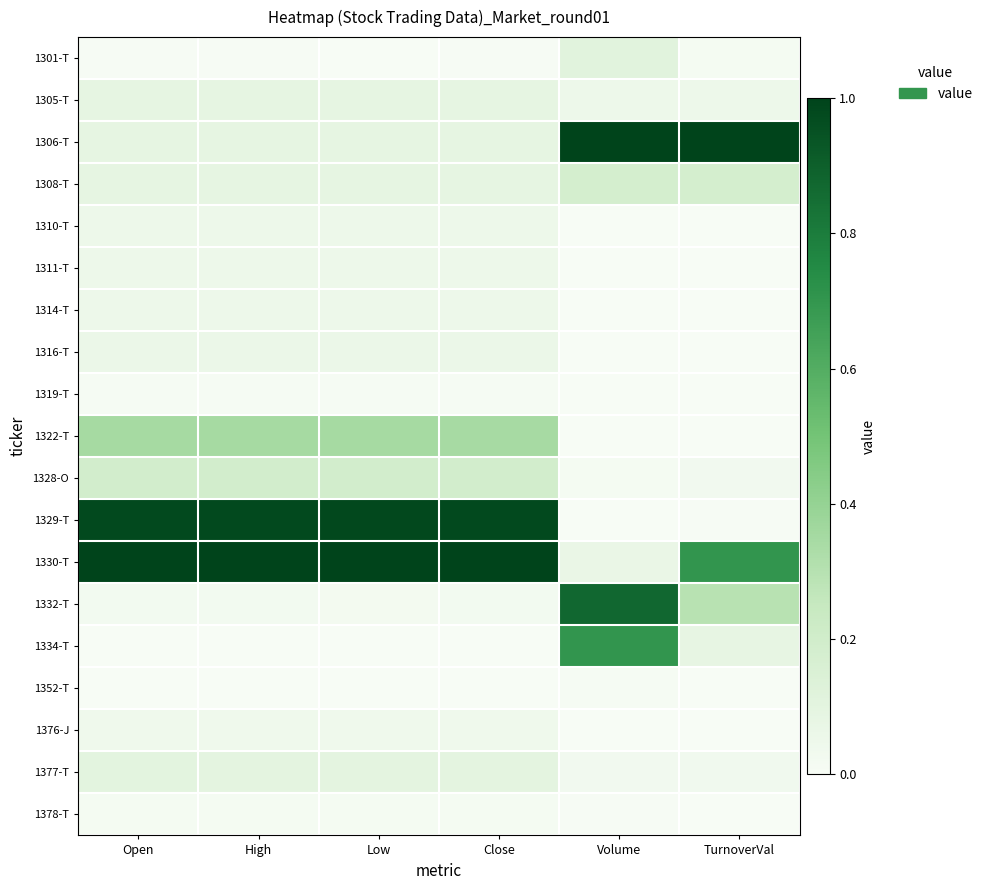

Reading left to right, list all the values displayed in this chart.

1301-T: Open=0.0	High=0.0	Low=0.0	Close=0.0	Volume=0.1	TurnoverVal=0.0
1305-T: Open=0.1	High=0.1	Low=0.1	Close=0.1	Volume=0.1	TurnoverVal=0.1
1306-T: Open=0.1	High=0.1	Low=0.1	Close=0.1	Volume=1.0	TurnoverVal=1.0
1308-T: Open=0.1	High=0.1	Low=0.1	Close=0.1	Volume=0.2	TurnoverVal=0.2
1310-T: Open=0.1	High=0.1	Low=0.1	Close=0.1	Volume=0.0	TurnoverVal=0.0
1311-T: Open=0.1	High=0.1	Low=0.1	Close=0.1	Volume=0.0	TurnoverVal=0.0
1314-T: Open=0.1	High=0.1	Low=0.1	Close=0.1	Volume=0.0	TurnoverVal=0.0
1316-T: Open=0.1	High=0.1	Low=0.1	Close=0.1	Volume=0.0	TurnoverVal=0.0
1319-T: Open=0.0	High=0.0	Low=0.0	Close=0.0	Volume=0.0	TurnoverVal=0.0
1322-T: Open=0.4	High=0.3	Low=0.3	Close=0.3	Volume=0.0	TurnoverVal=0.0
1328-O: Open=0.2	High=0.2	Low=0.2	Close=0.2	Volume=0.0	TurnoverVal=0.0
1329-T: Open=1.0	High=1.0	Low=1.0	Close=1.0	Volume=0.0	TurnoverVal=0.0
1330-T: Open=1.0	High=1.0	Low=1.0	Close=1.0	Volume=0.1	TurnoverVal=0.7
1332-T: Open=0.0	High=0.0	Low=0.0	Close=0.0	Volume=0.9	TurnoverVal=0.3
1334-T: Open=0.0	High=0.0	Low=0.0	Close=0.0	Volume=0.7	TurnoverVal=0.1
1352-T: Open=0.0	High=0.0	Low=0.0	Close=0.0	Volume=0.0	TurnoverVal=0.0
1376-J: Open=0.0	High=0.0	Low=0.0	Close=0.0	Volume=0.0	TurnoverVal=0.0
1377-T: Open=0.1	High=0.1	Low=0.1	Close=0.1	Volume=0.0	TurnoverVal=0.0
1378-T: Open=0.0	High=0.0	Low=0.0	Close=0.0	Volume=0.0	TurnoverVal=0.0